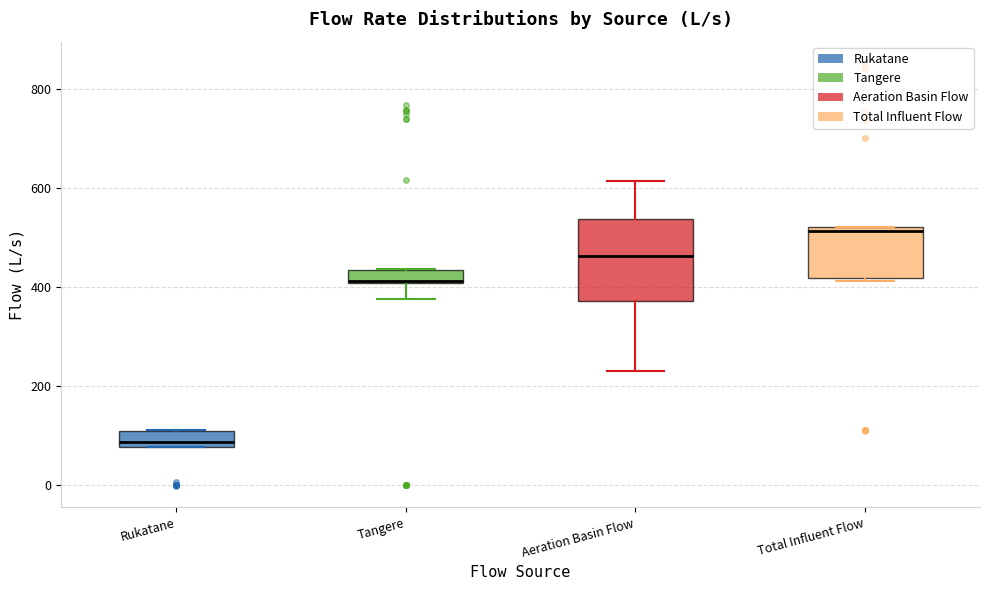

Which box's median line is the highest?

Total Influent Flow